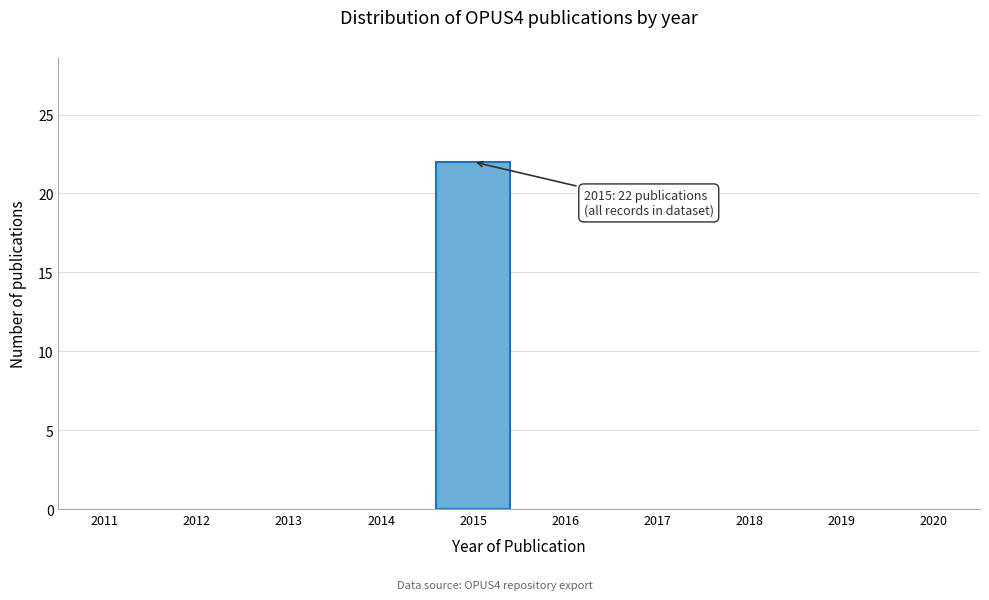

Which range on the x-axis has the tallest bar?

2014.5 to 2015.5